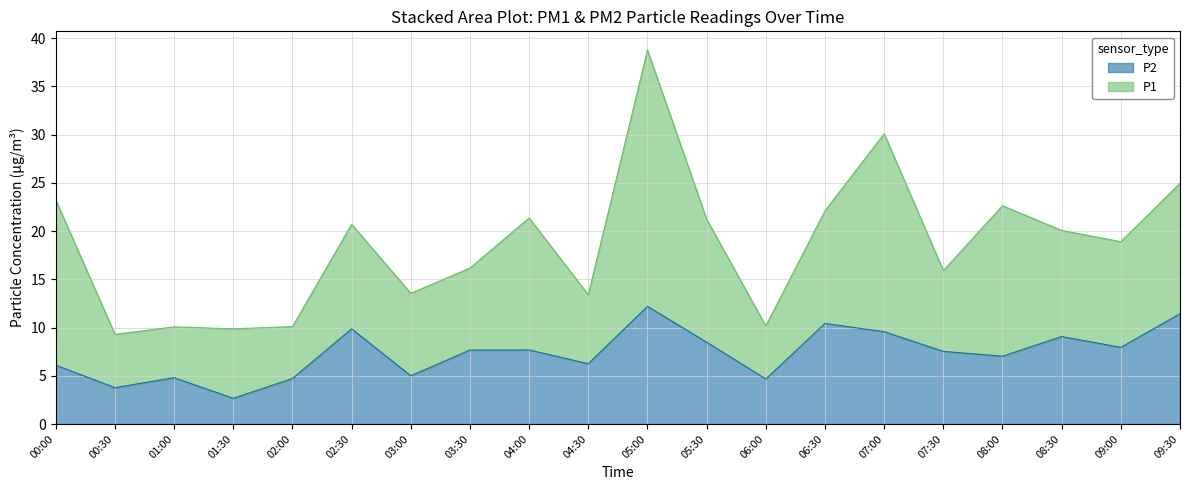

What is the label of the 9th point from the left?

04:00